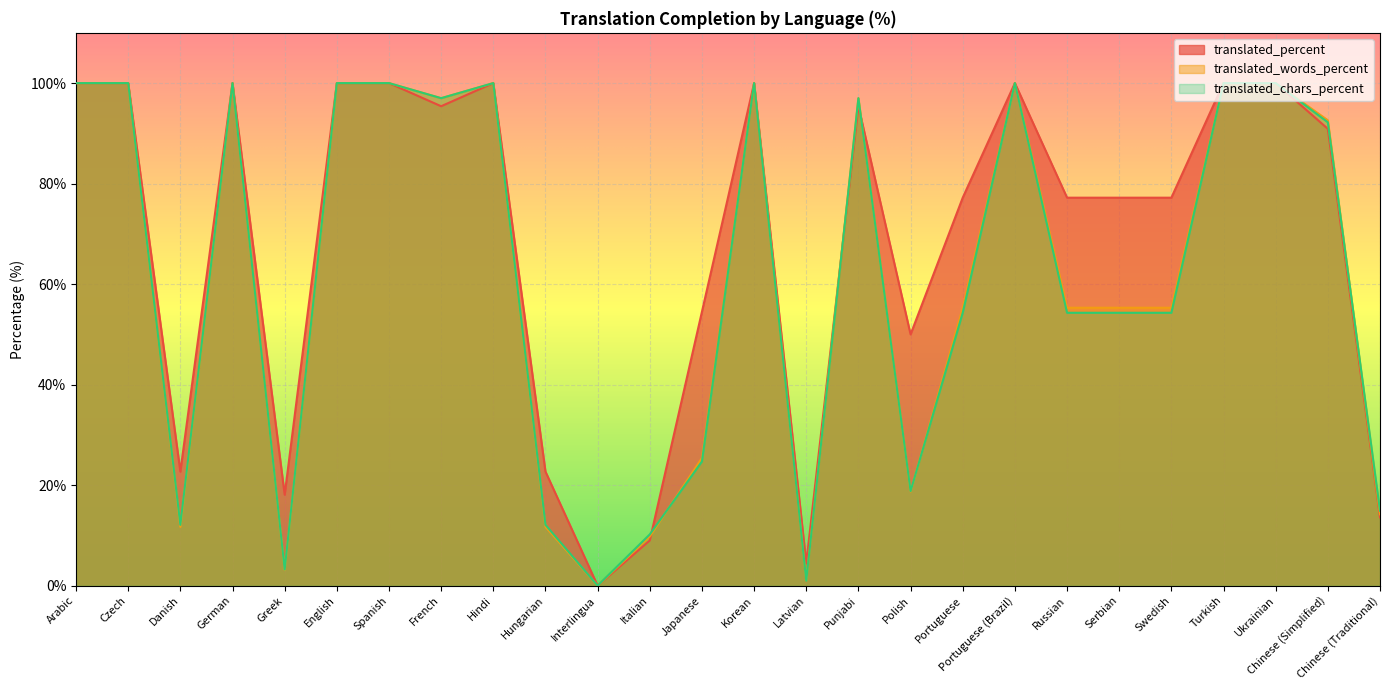

What is the maximum value shown in the chart?

100.0